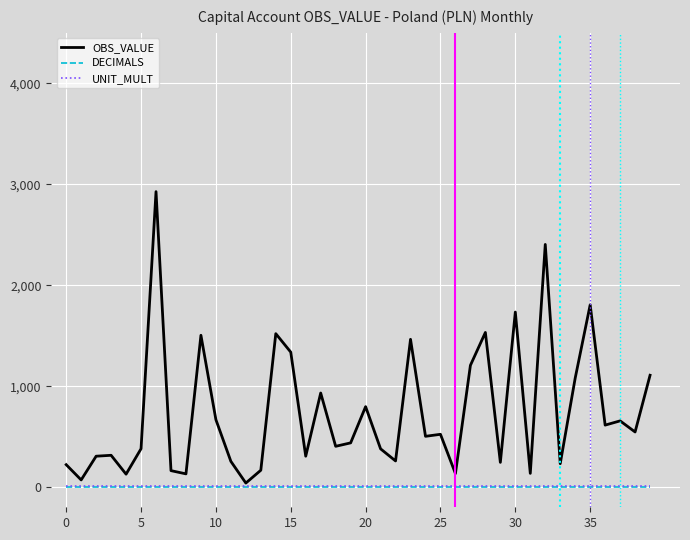

True or false: DECIMALS and UNIT_MULT intersect in this chart.

False